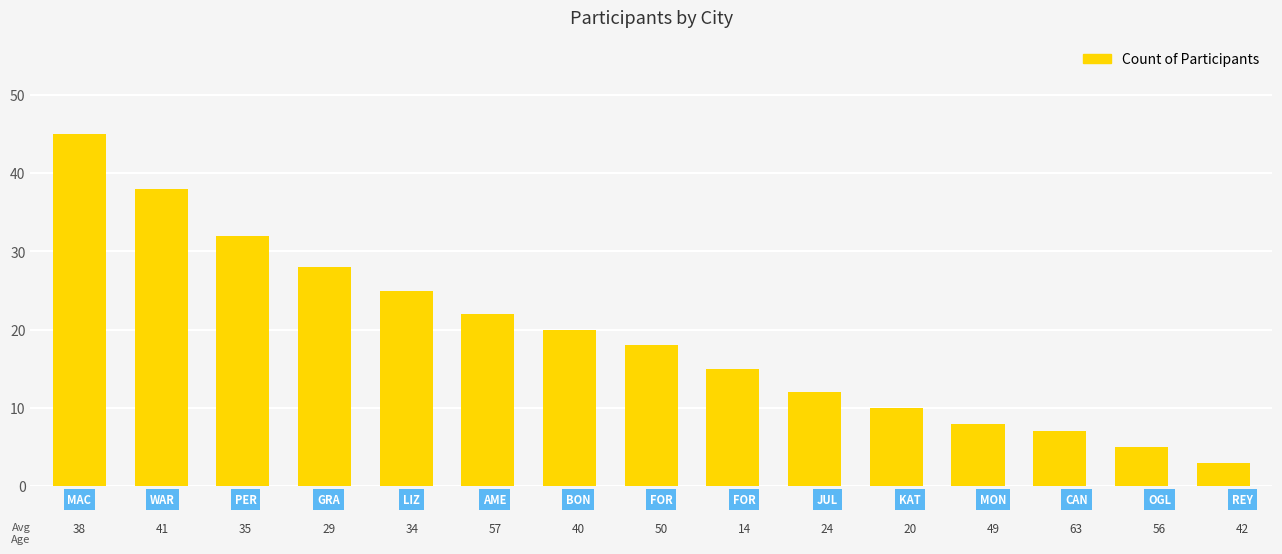

Reading left to right, transcribe all the data shown in this chart.

45	38	32	28	25	22	20	18	15	12	10	8	7	5	3